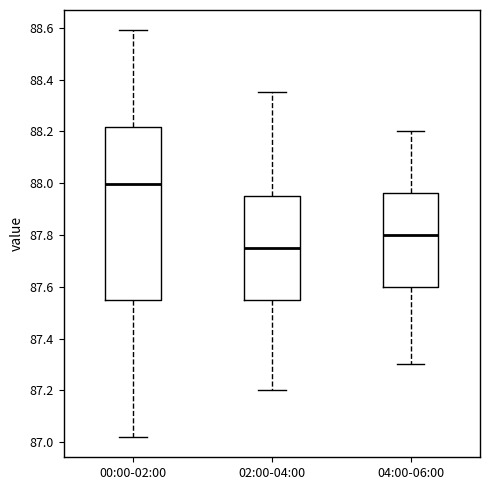

Where does the lower whisker of the box for 02:00-04:00 end on the y-axis? The values are not printed on the chart, so give them approximately, as read against the axis.

87.20